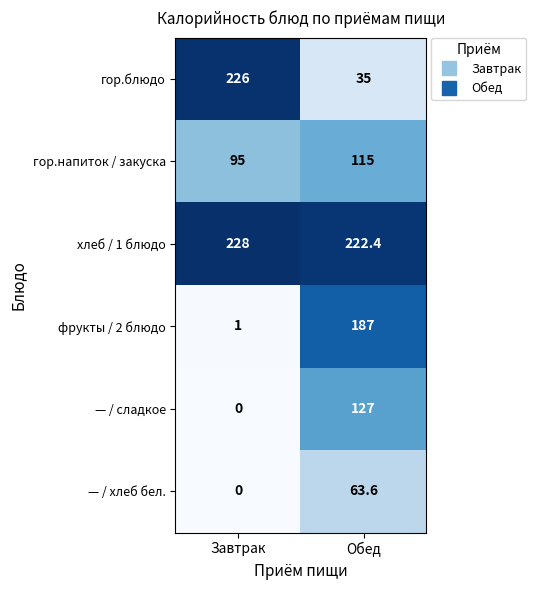

Is it true that гор.напиток / закуска equals 48.6 at Завтрак?

False